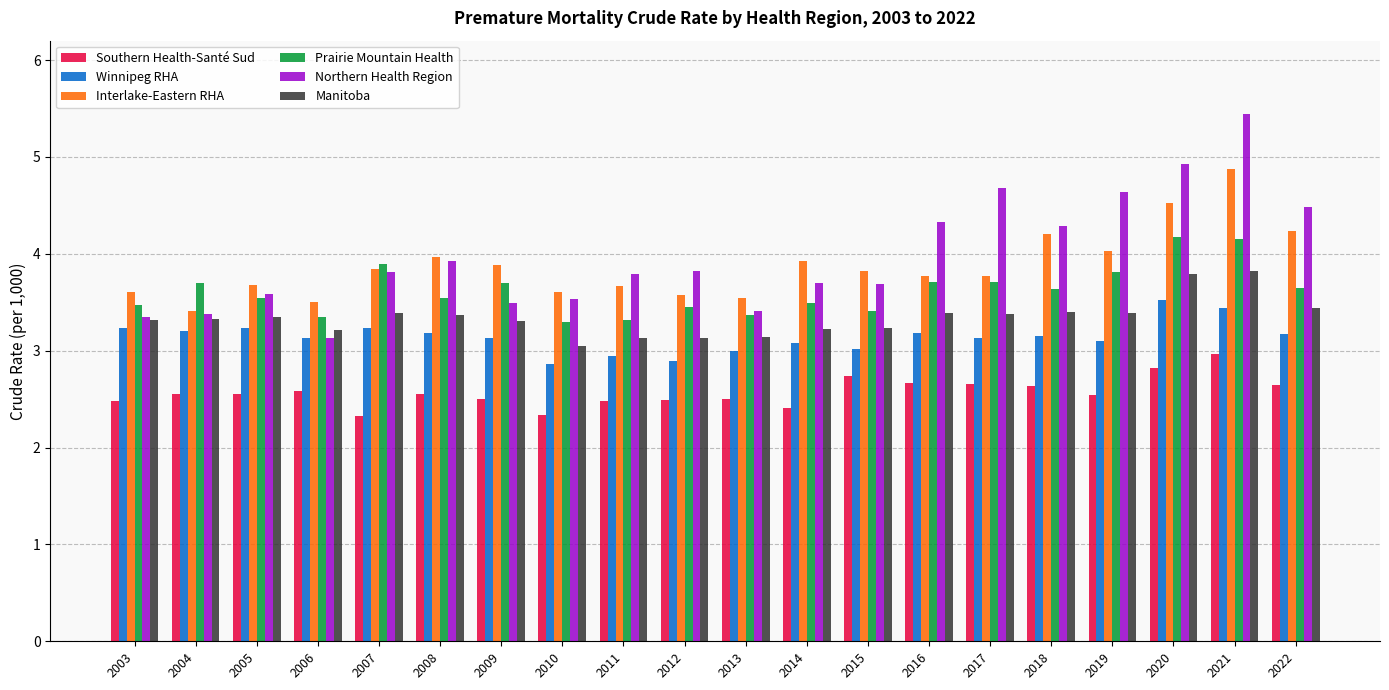

The value of Manitoba at 2011 is 4.3. True or false?

False